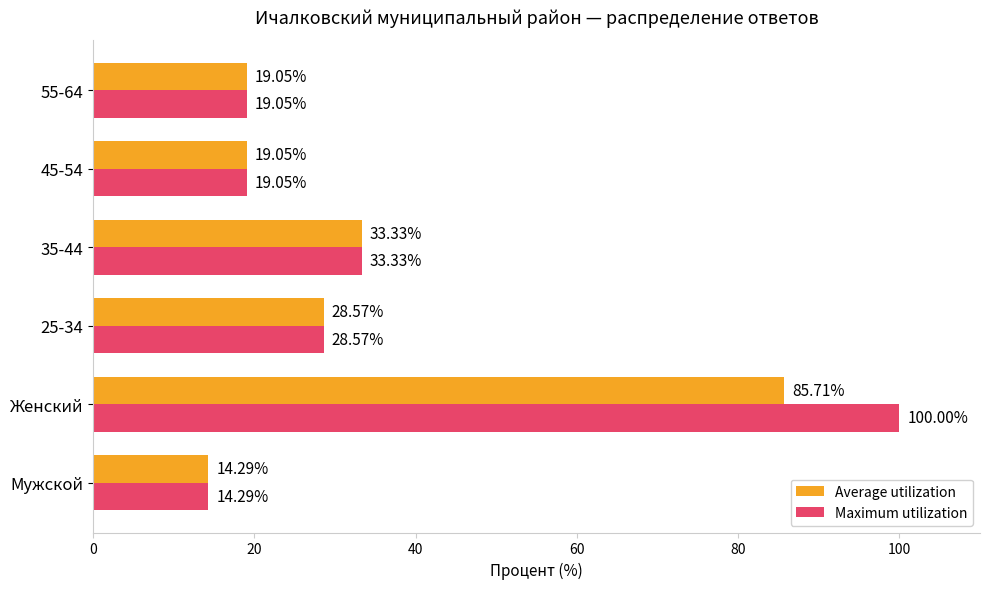

Is the value of Maximum utilization at 25-34 greater than the value of Average utilization at Женский?

No